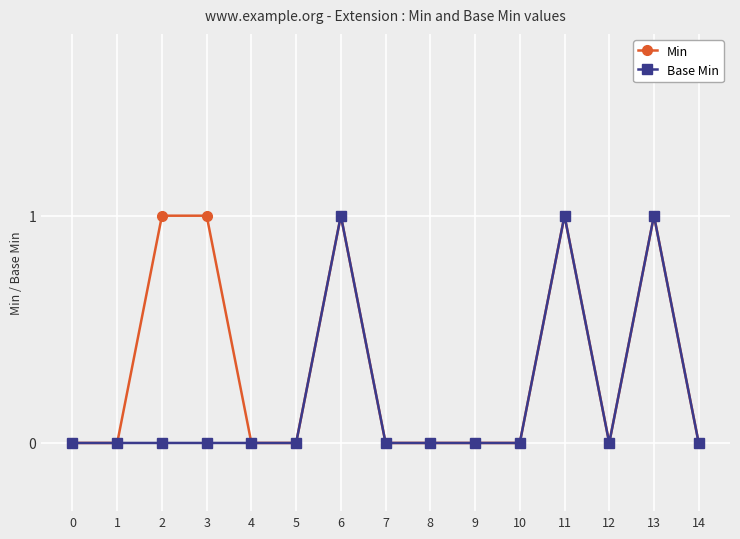

Reading right to left, what are all the values shown in this chart?

Min: 0	1	0	1	0	0	0	0	1	0	0	1	1	0	0
Base Min: 0	1	0	1	0	0	0	0	1	0	0	0	0	0	0